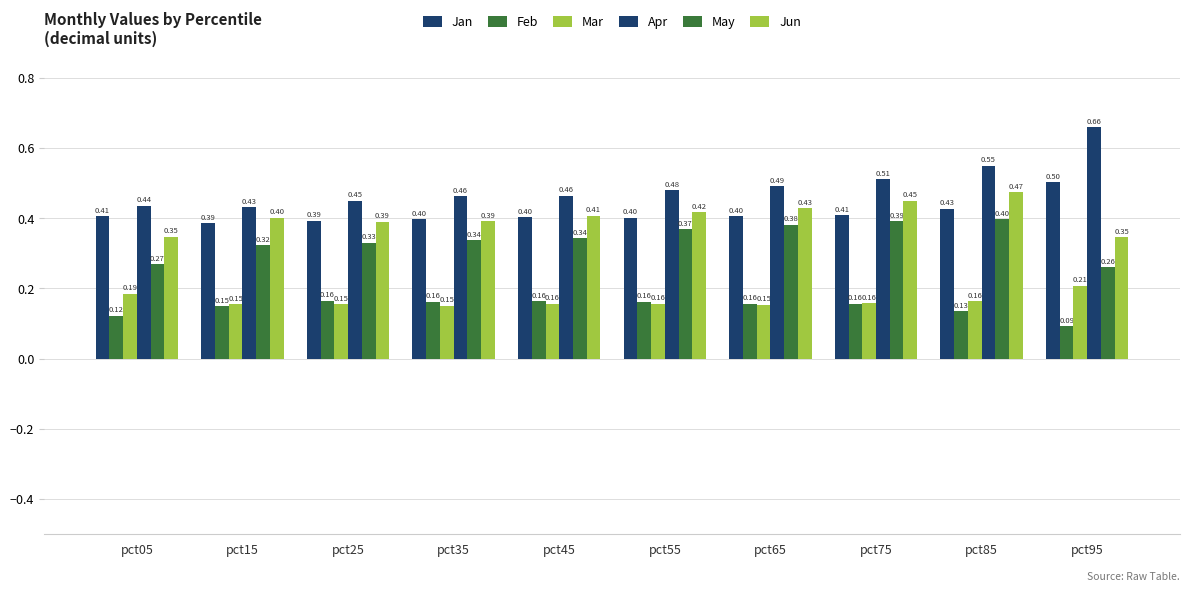

True or false: Jan has a value of 0.7 at pct65.

False